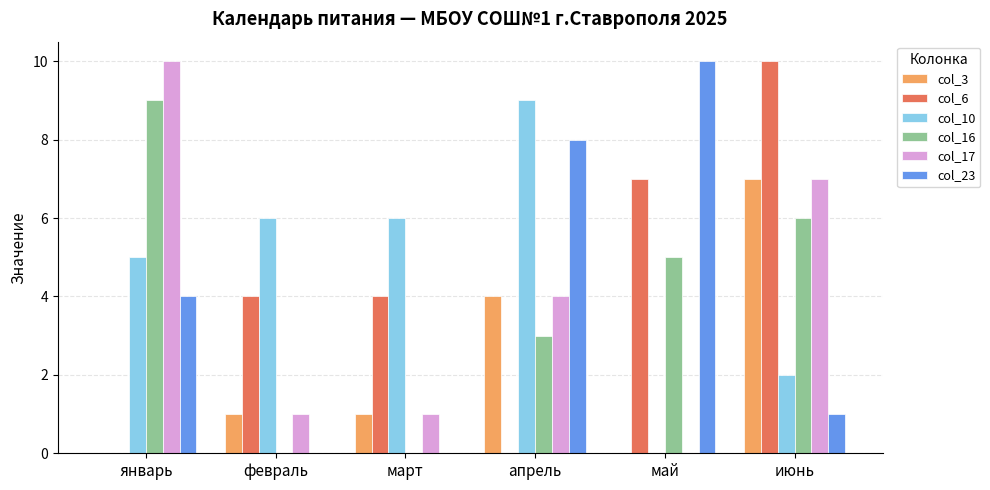

How many groups of bars are there?

6